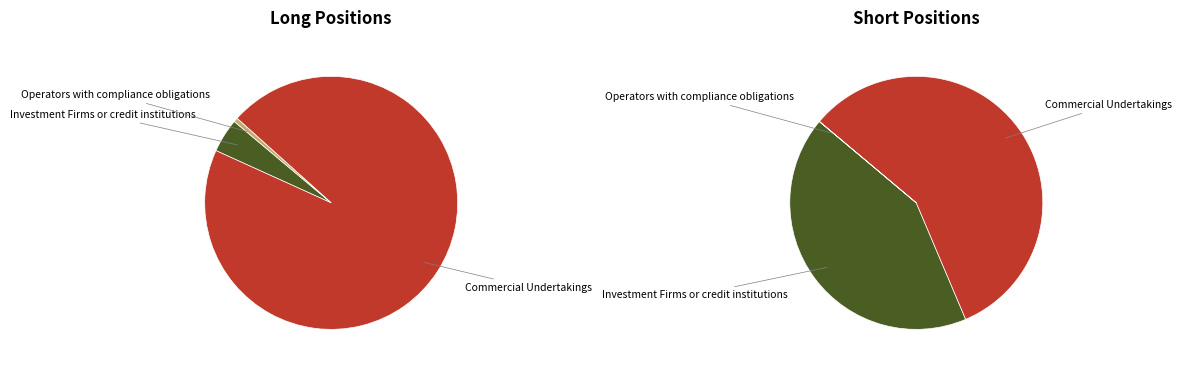

True or false: Commercial Undertakings accounts for 90% of the total.

False